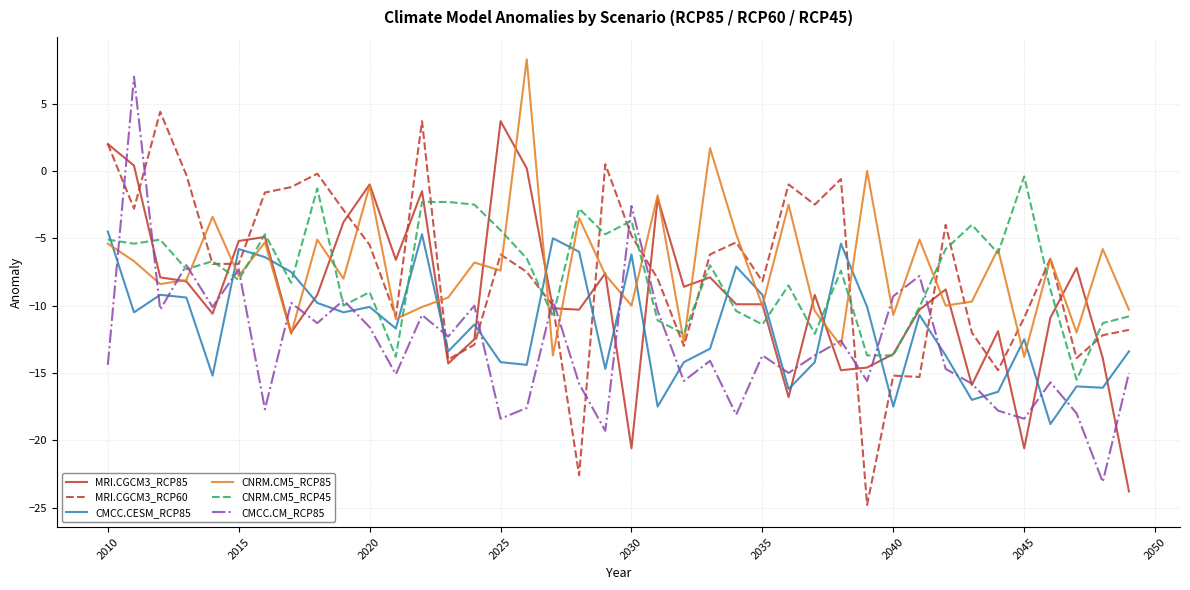

Which series ends up on top after the final intersection of CMCC.CESM_RCP85 and CNRM.CM5_RCP85?

CNRM.CM5_RCP85